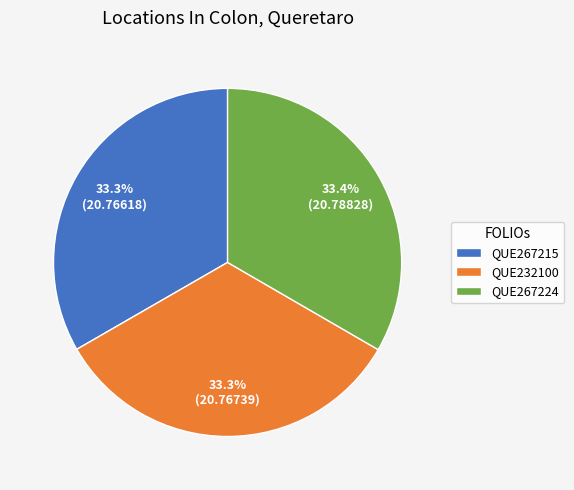

How many slices are in this pie chart?

3